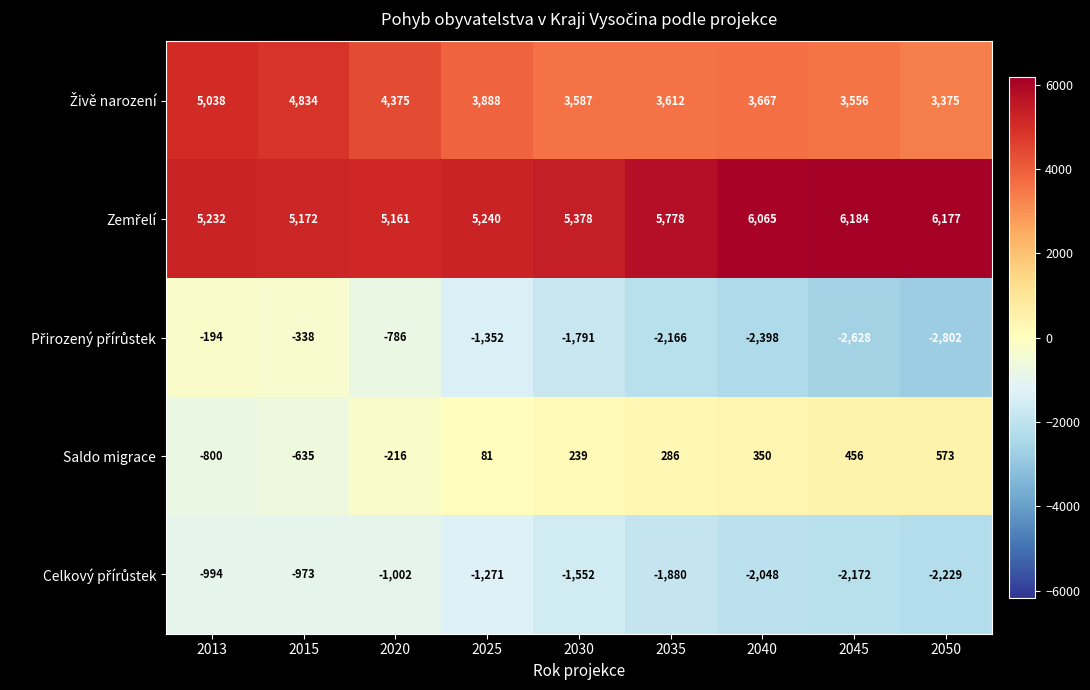

What is the maximum value shown in the chart?

6184